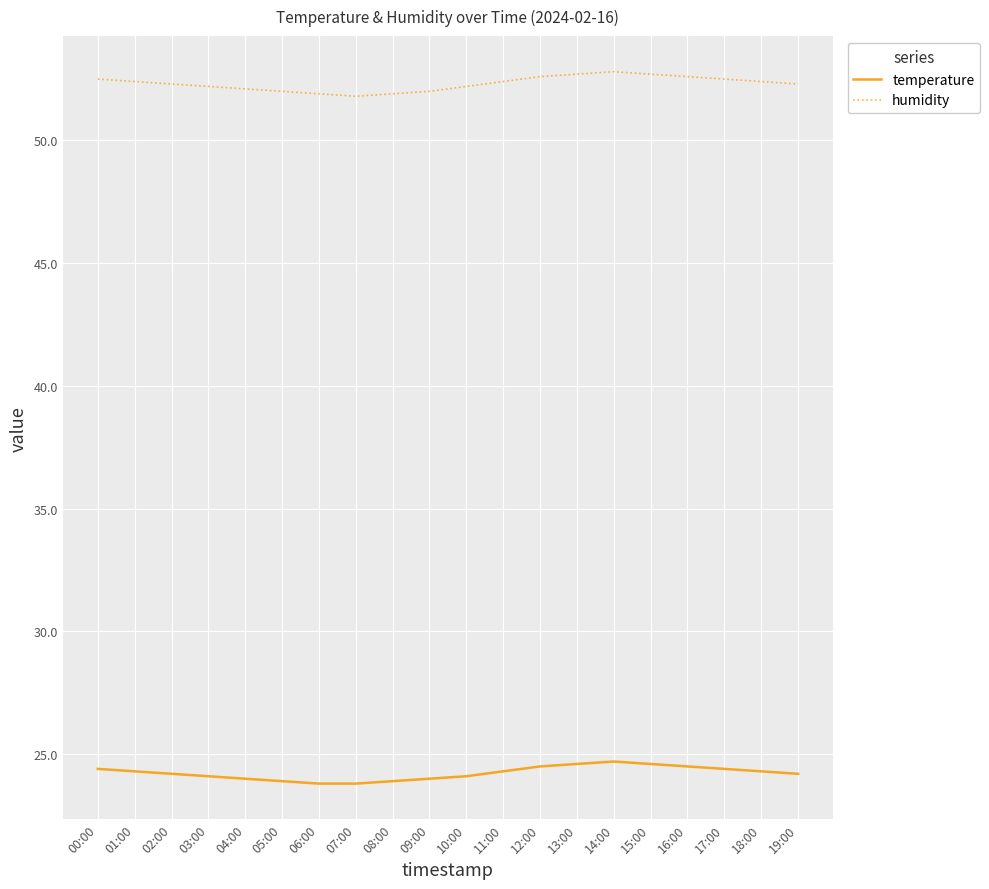

What is the lowest value of the humidity series?

51.8